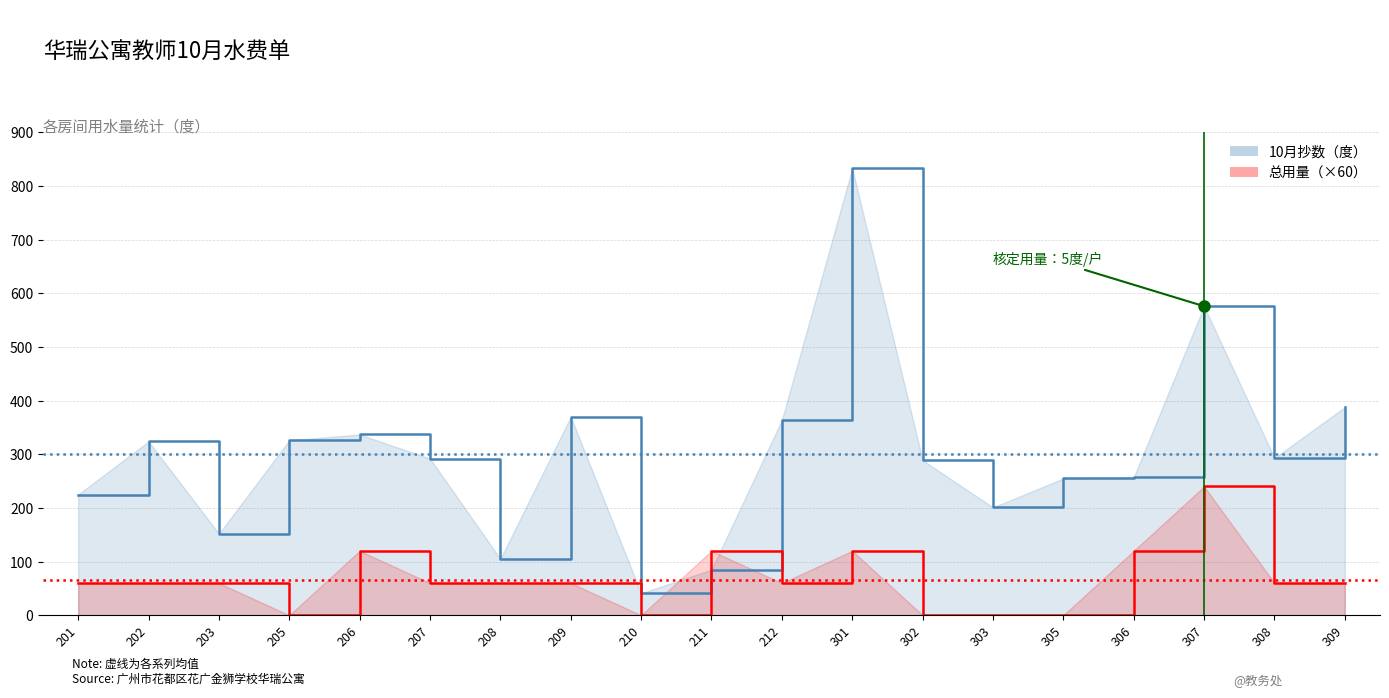

In 10月抄数, how many points are lower than both neighbors (excluding endpoints)?

5